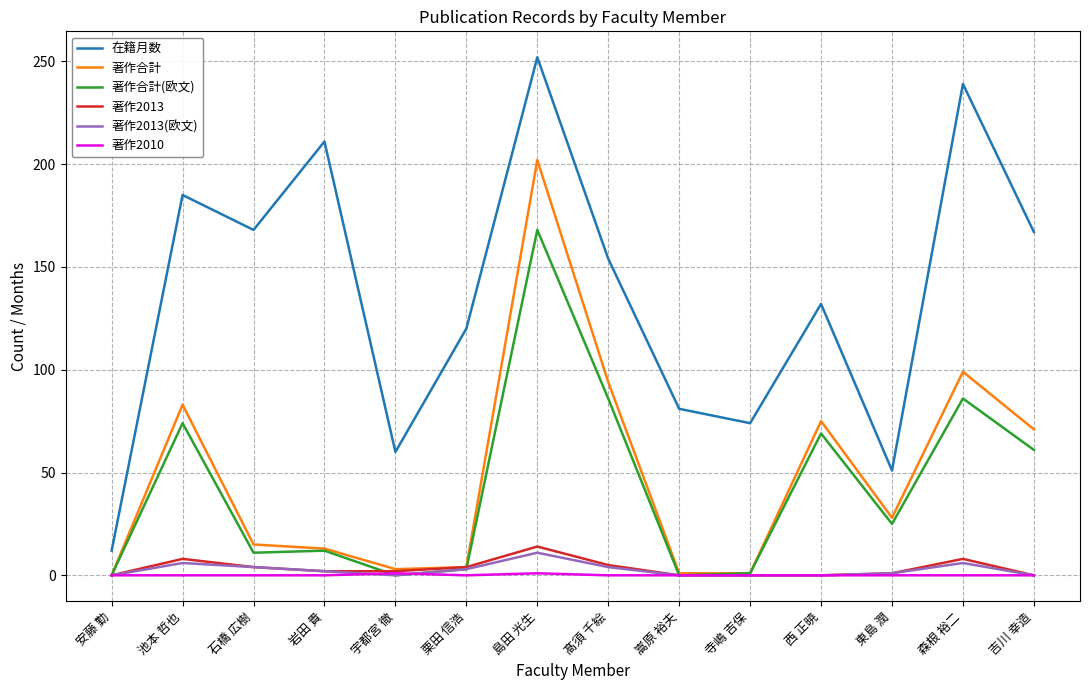

How many 著作2010 values are between 0 and 1?

14